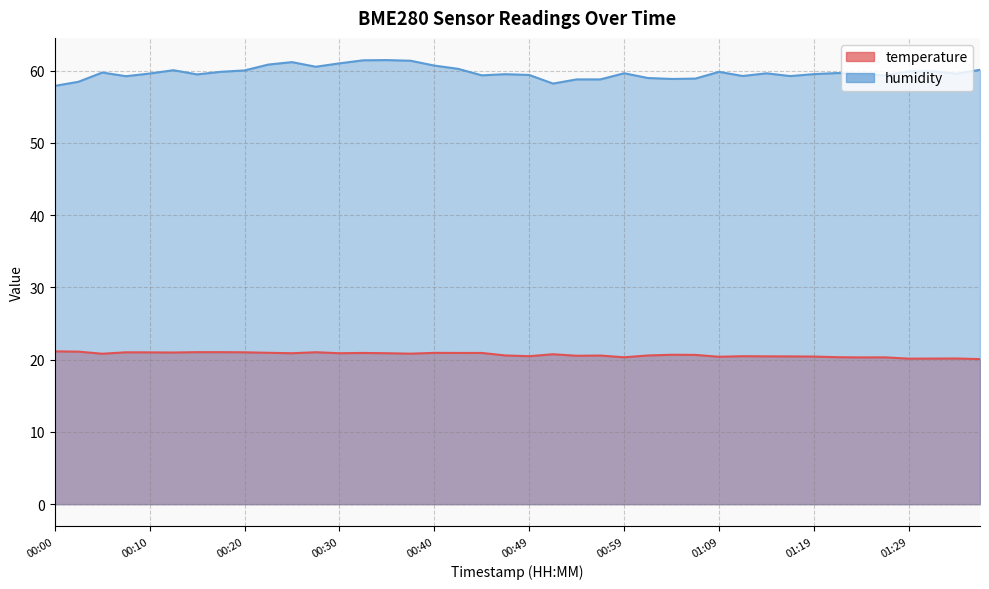

What is the difference between the second highest and second lowest values in the humidity series?

3.2